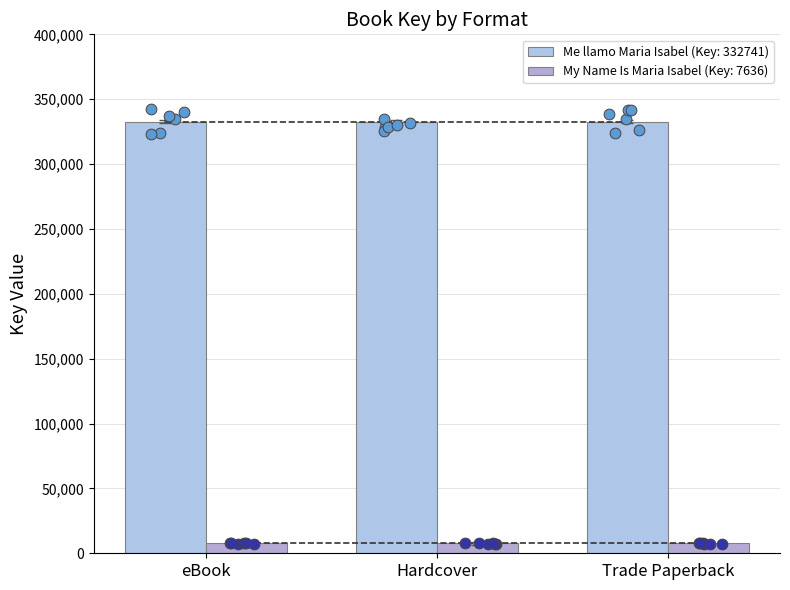

What is the change in value from 0 to 4?

-325105